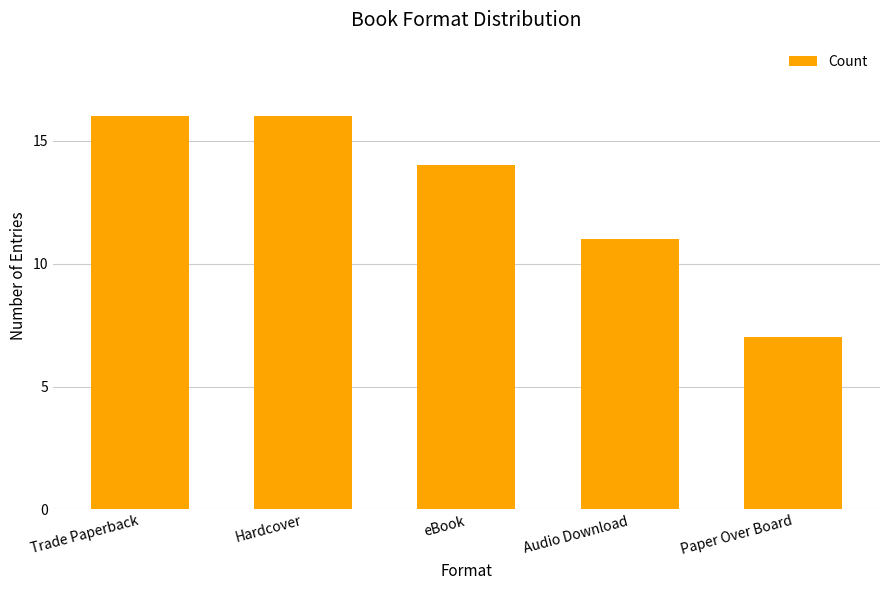

True or false: the data shows 22 at Hardcover.

False